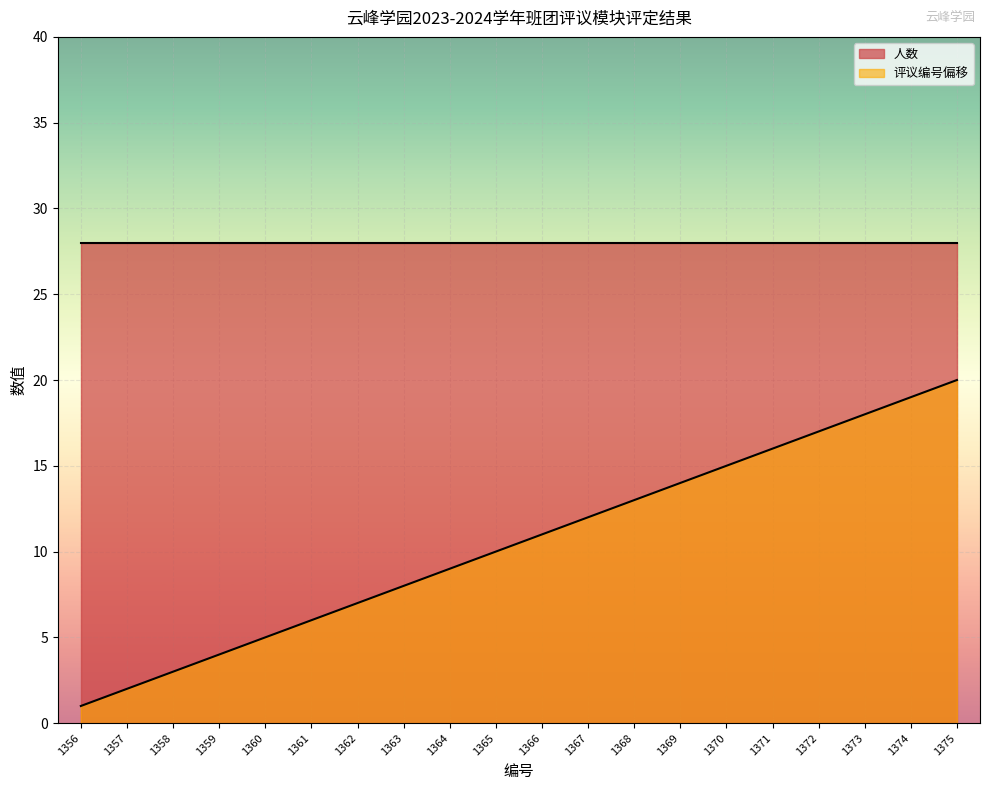

How many lines are shown in the chart?

2